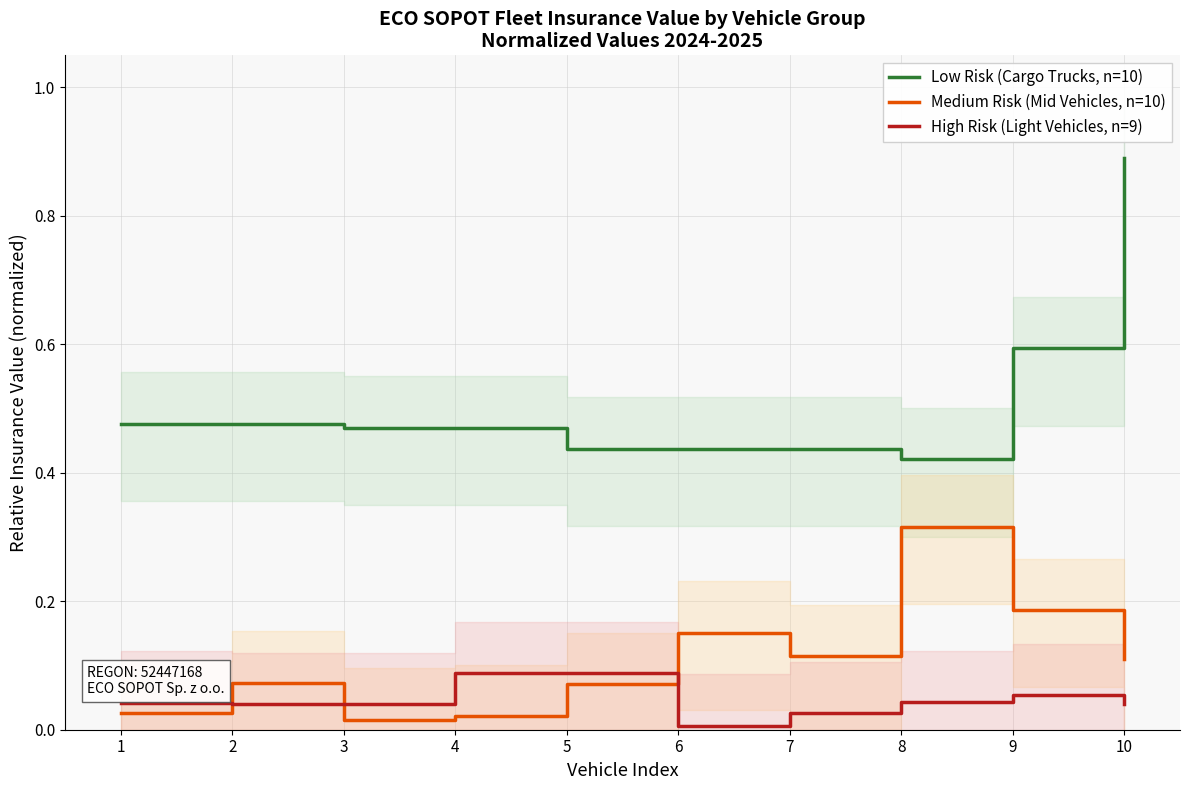

At 1, list the series in order from largest to smallest.

Low Risk (Cargo Trucks, n=10), High Risk (Light Vehicles, n=9), Medium Risk (Mid Vehicles, n=10)